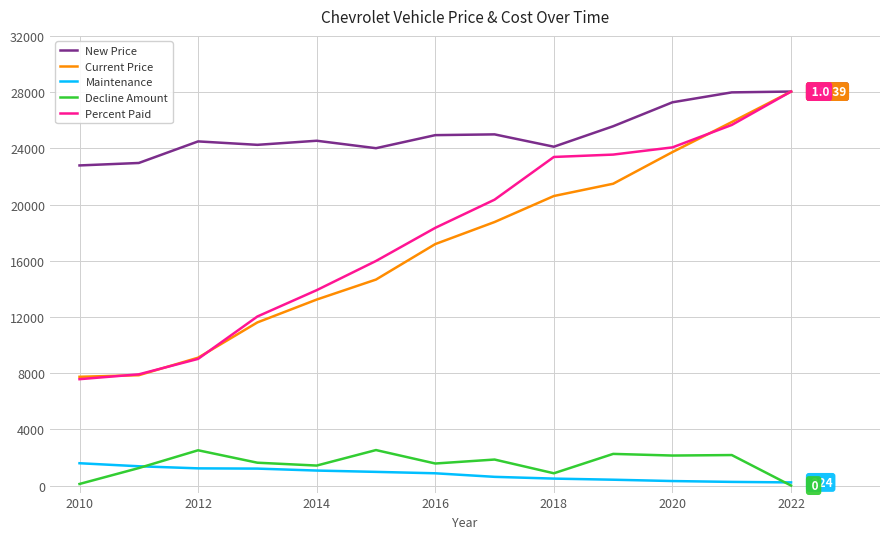

What is the maximum value for Percent Paid?

28039.0